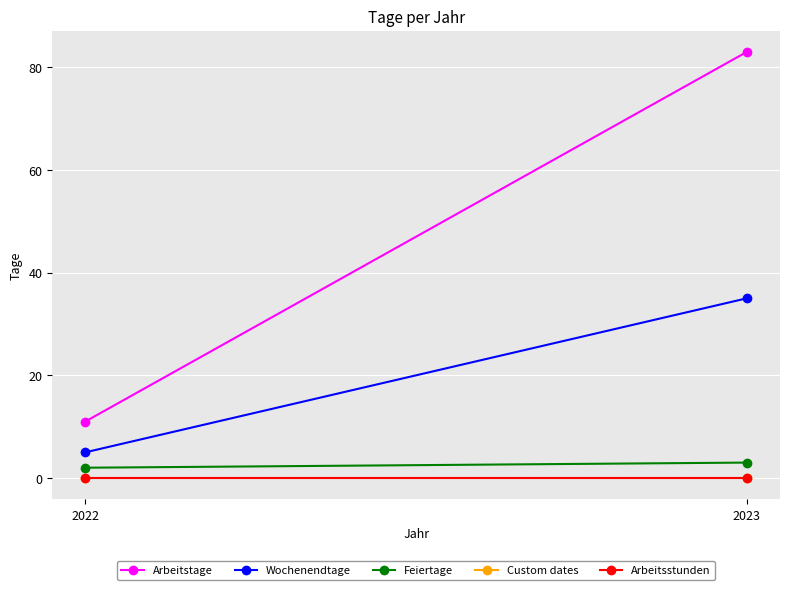

How many lines are shown in the chart?

5